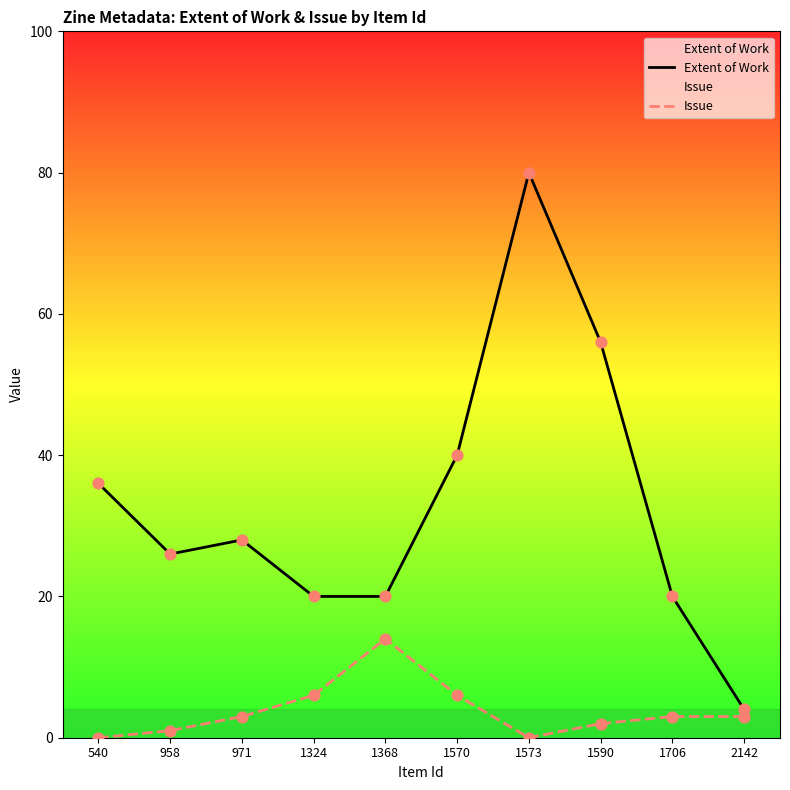

At which category is the sum across all series the highest?

1573